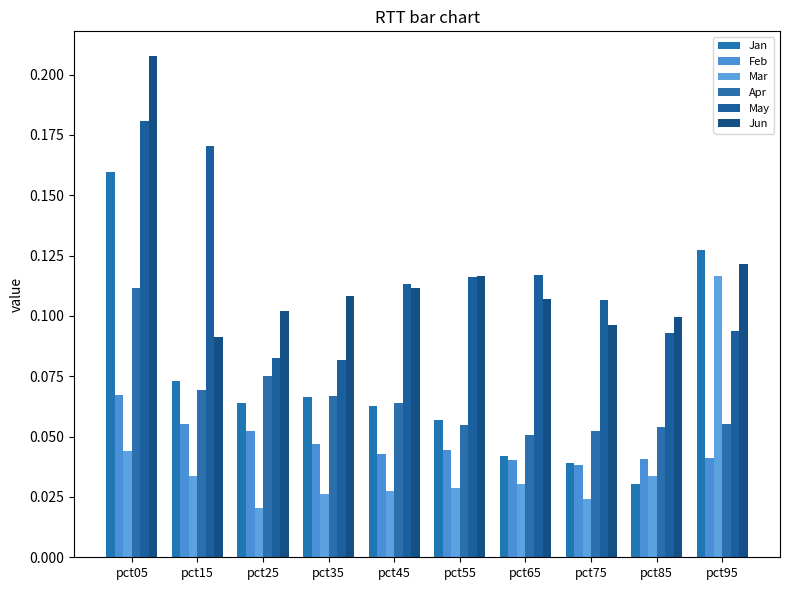

At how many categories does at least one series exceed 0?

10